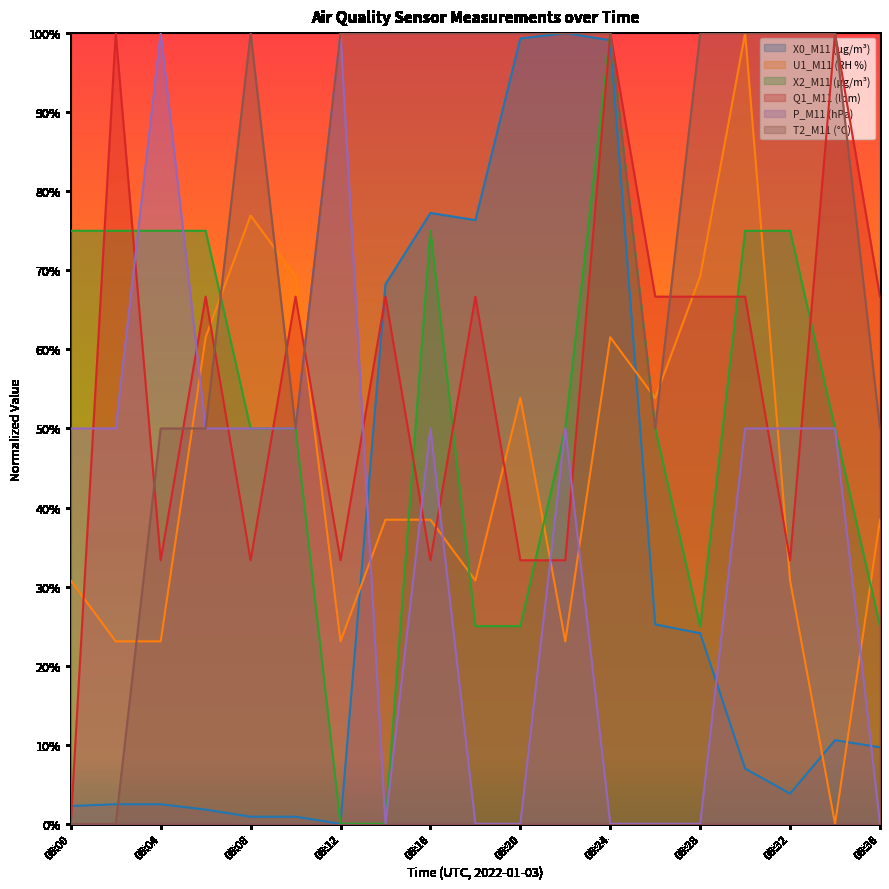

Reading left to right, extract all data points from this chart.

X0_M11 (μg/m³): 06:00=0.0	06:02=0.0	06:04=0.0	06:06=0.0	06:08=0.0	06:10=0.0	06:12=0.0	06:14=0.7	06:16=0.8	06:18=0.8	06:20=1.0	06:22=1.0	06:24=1.0	06:26=0.3	06:28=0.2	06:30=0.1	06:32=0.0	06:34=0.1	06:36=0.1
U1_M11 (RH %): 06:00=0.3	06:02=0.2	06:04=0.2	06:06=0.6	06:08=0.8	06:10=0.7	06:12=0.2	06:14=0.4	06:16=0.4	06:18=0.3	06:20=0.5	06:22=0.2	06:24=0.6	06:26=0.5	06:28=0.7	06:30=1.0	06:32=0.3	06:34=0.0	06:36=0.4
X2_M11 (μg/m³): 06:00=0.8	06:02=0.8	06:04=0.8	06:06=0.8	06:08=0.5	06:10=0.5	06:12=0.0	06:14=0.0	06:16=0.8	06:18=0.2	06:20=0.2	06:22=0.5	06:24=1.0	06:26=0.5	06:28=0.2	06:30=0.8	06:32=0.8	06:34=0.5	06:36=0.2
Q1_M11 (lpm): 06:00=0.0	06:02=1.0	06:04=0.3	06:06=0.7	06:08=0.3	06:10=0.7	06:12=0.3	06:14=0.7	06:16=0.3	06:18=0.7	06:20=0.3	06:22=0.3	06:24=1.0	06:26=0.7	06:28=0.7	06:30=0.7	06:32=0.3	06:34=1.0	06:36=0.7
P_M11 (hPa): 06:00=0.5	06:02=0.5	06:04=1.0	06:06=0.5	06:08=0.5	06:10=0.5	06:12=1.0	06:14=0.0	06:16=0.5	06:18=0.0	06:20=0.0	06:22=0.5	06:24=0.0	06:26=0.0	06:28=0.0	06:30=0.5	06:32=0.5	06:34=0.5	06:36=0.0
T2_M11 (°C): 06:00=0.0	06:02=0.0	06:04=0.5	06:06=0.5	06:08=1.0	06:10=0.5	06:12=1.0	06:14=1.0	06:16=1.0	06:18=1.0	06:20=1.0	06:22=1.0	06:24=1.0	06:26=0.5	06:28=1.0	06:30=1.0	06:32=1.0	06:34=1.0	06:36=0.5